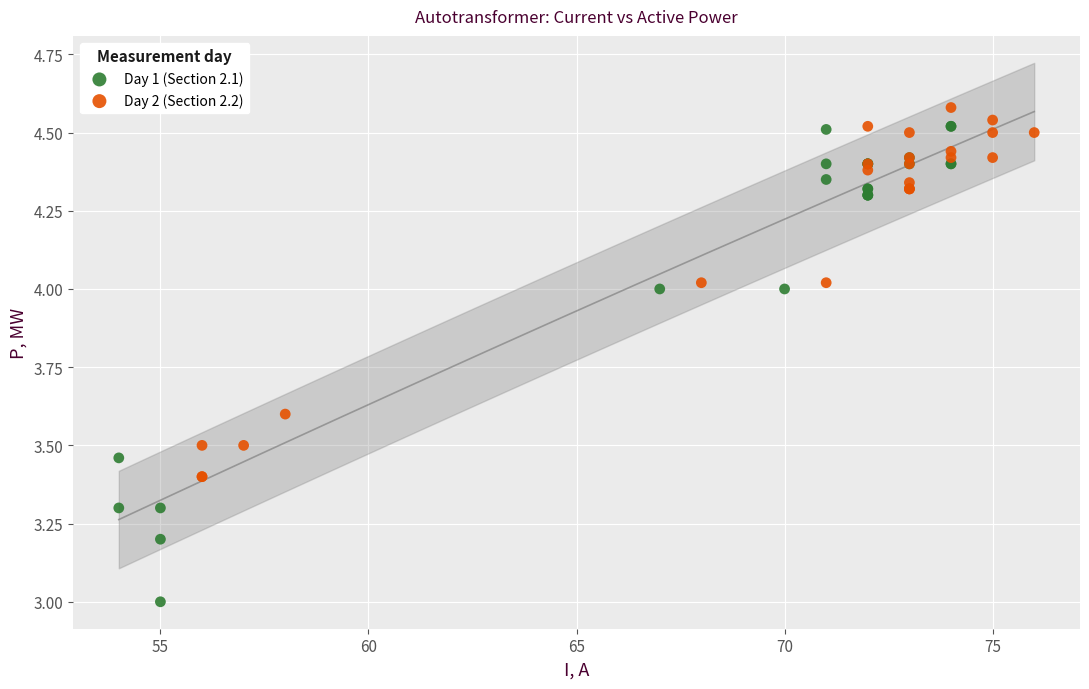

Which series reaches the maximum Y coordinate?

Day 2 (Section 2.2)